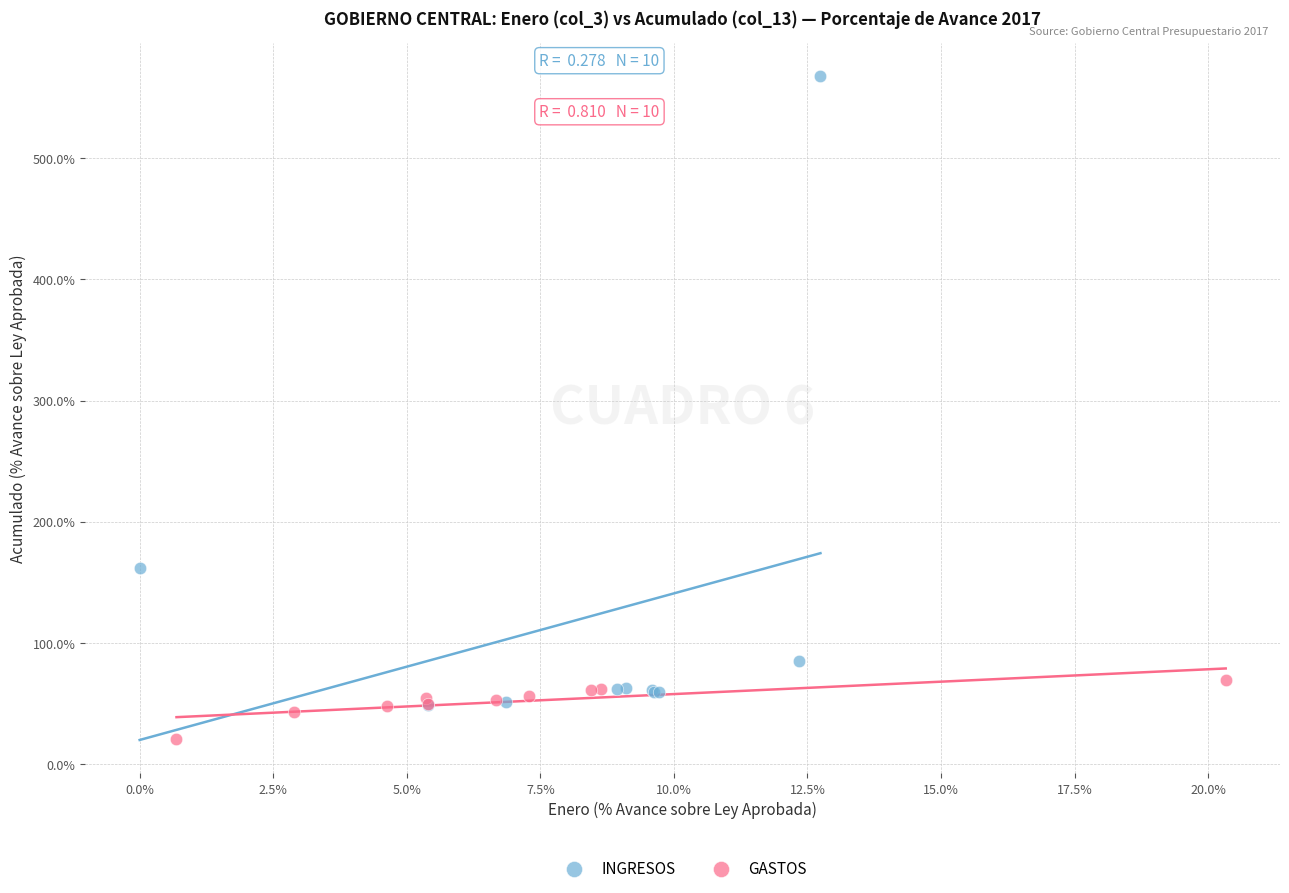

Which series contains the highest Y value?

INGRESOS